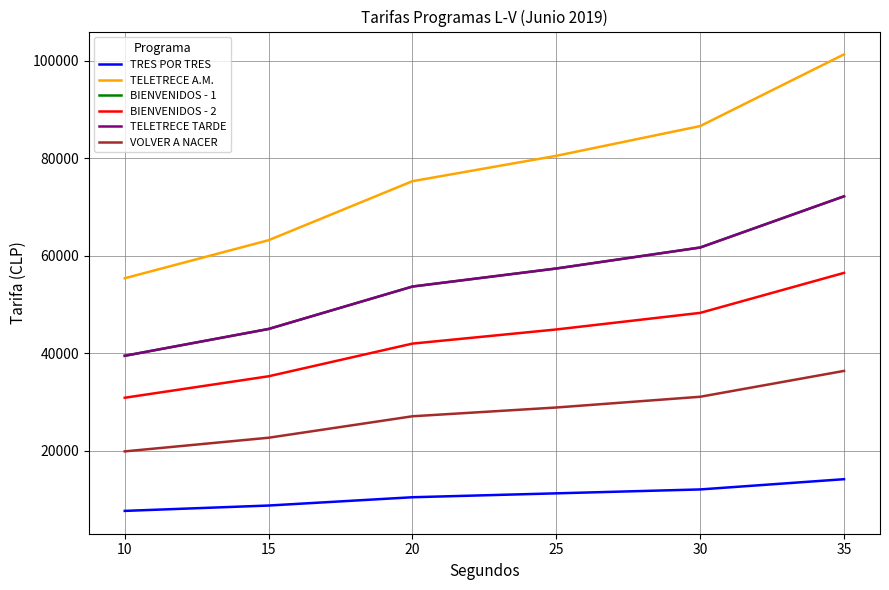

How many values in the BIENVENIDOS - 2 series are below 44900?

3